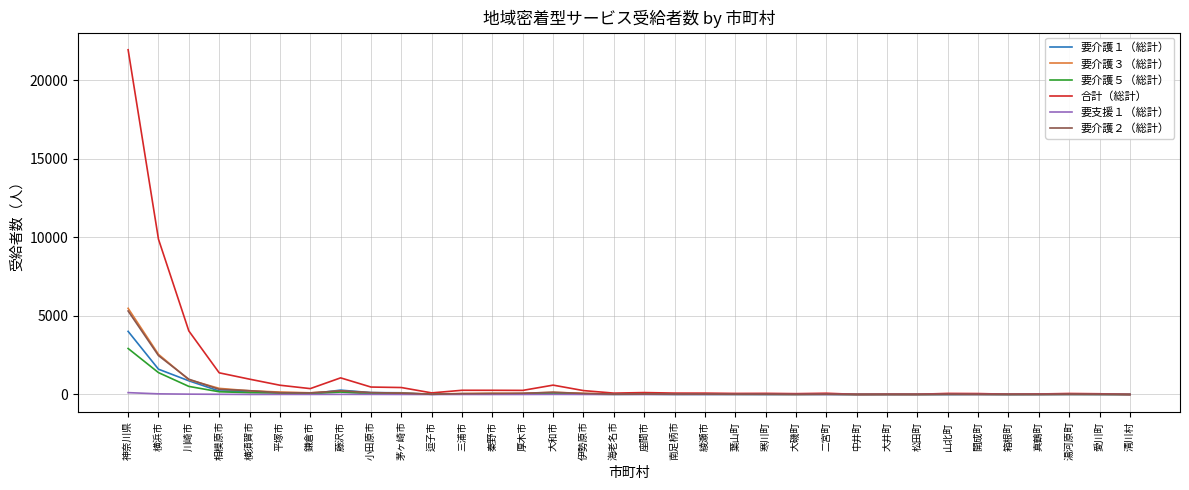

Which series has the largest range (max minus min)?

合計（総計）